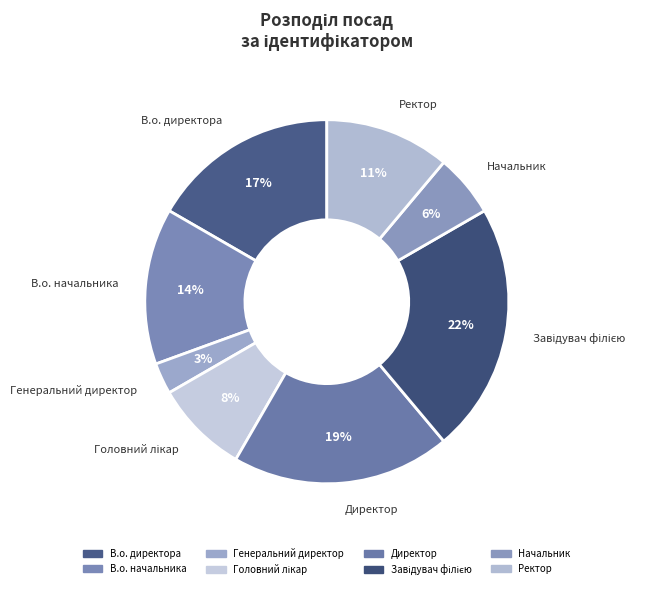

How many slices are in this pie chart?

8